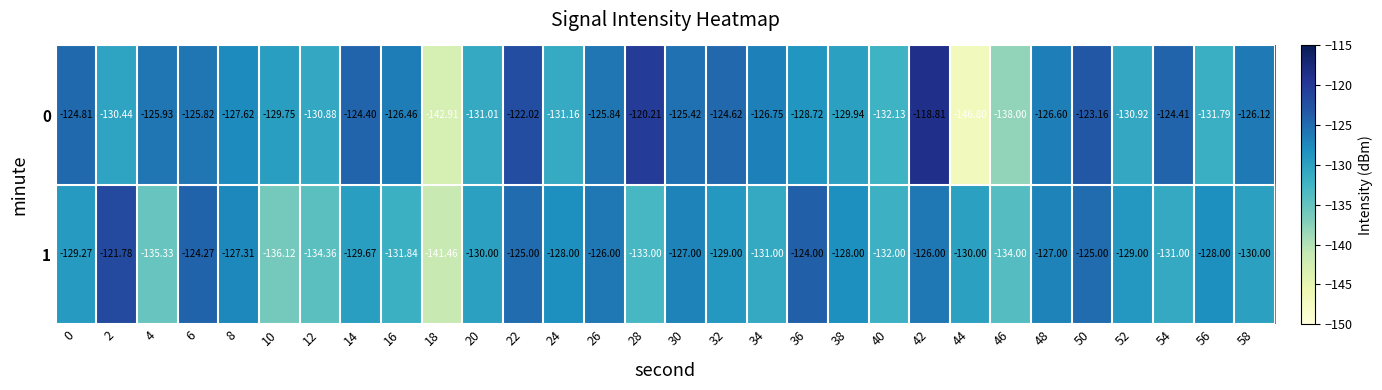

Is the value of 0 at 8 greater than the value of 1 at 50?

No